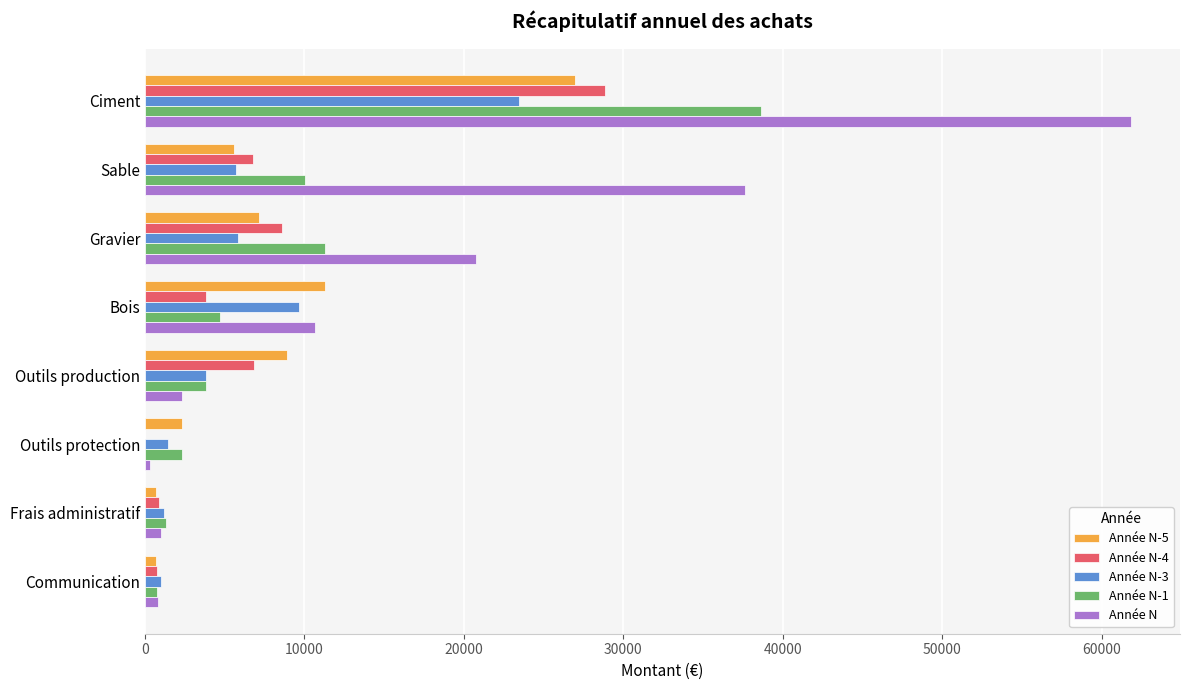

Which category has the highest value across all series?

Ciment